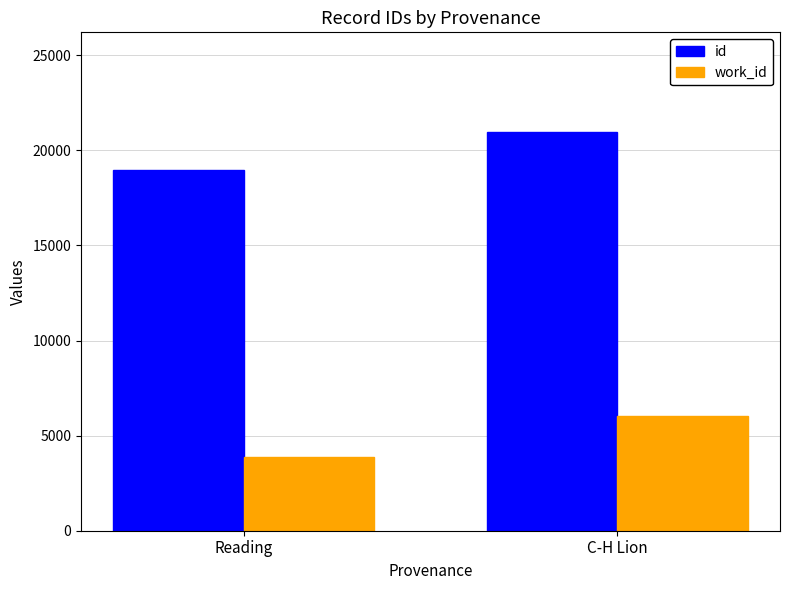

Reading right to left, transcribe all the data shown in this chart.

id: C-H Lion=20961.0	Reading=18944.0
work_id: C-H Lion=6025.3	Reading=3861.7